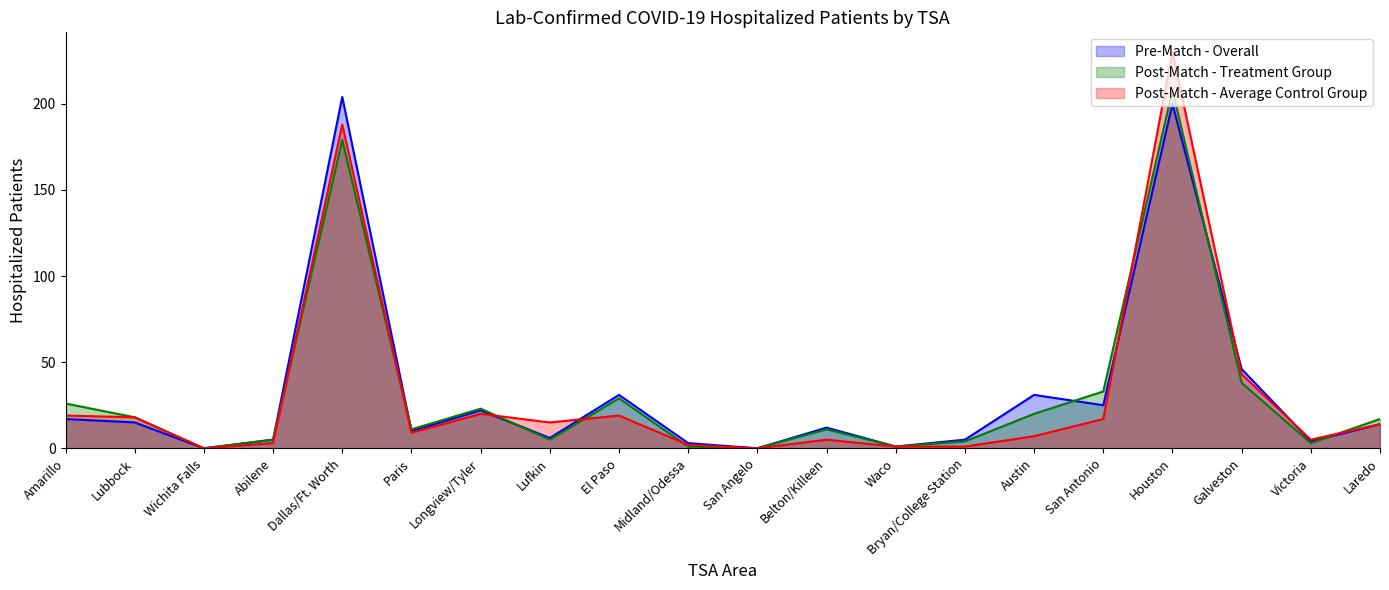

What is the label of the 4th point from the left?

Abilene